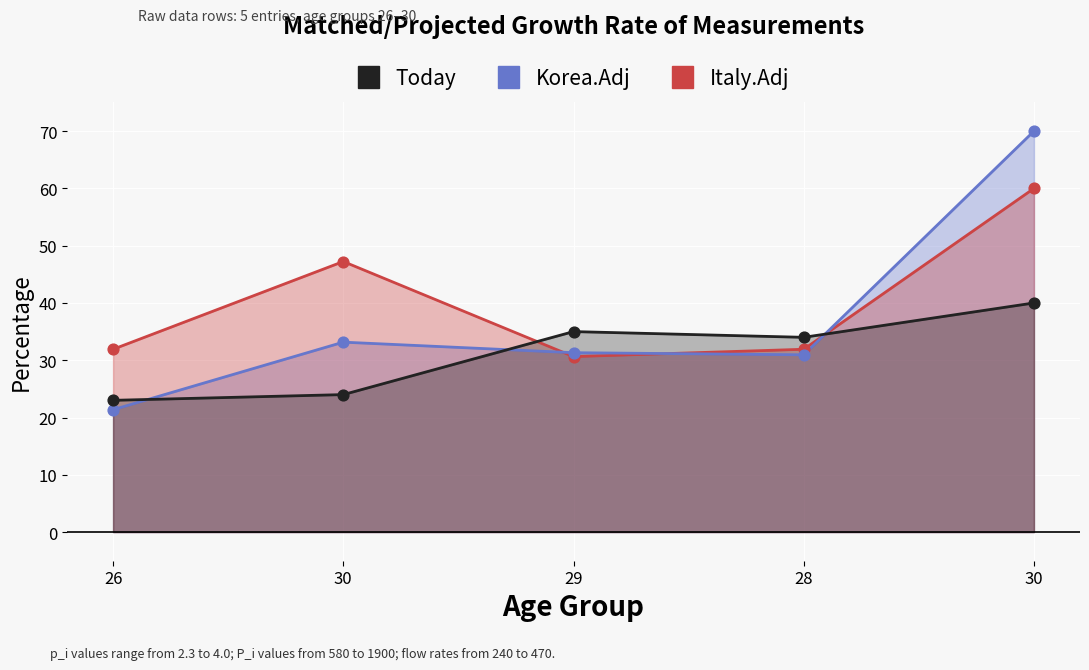

Is the value of Today at 26 greater than the value of Italy.Adj at 26?

No